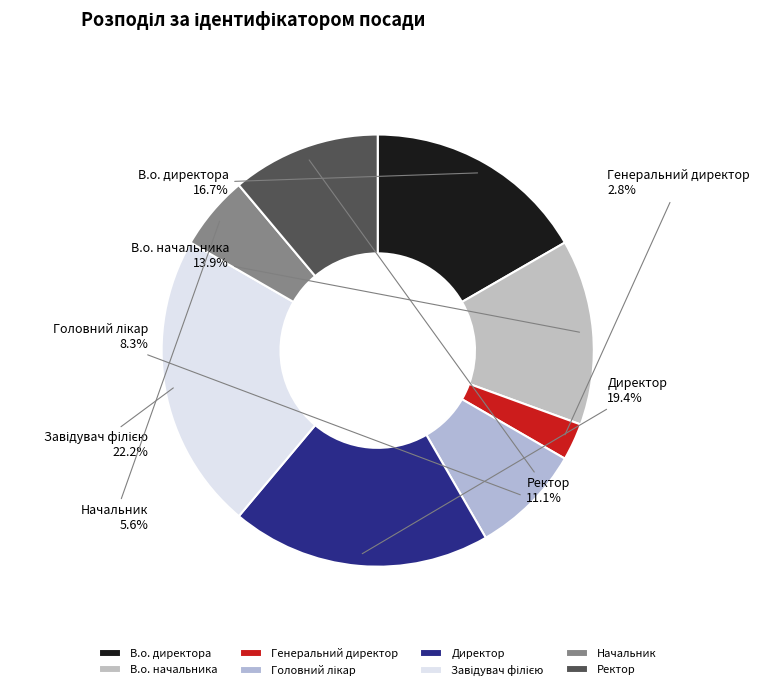

Rank the categories by value from highest to lowest.

Завідувач філією, Директор, В.о. директора, В.о. начальника, Ректор, Головний лікар, Начальник, Генеральний директор